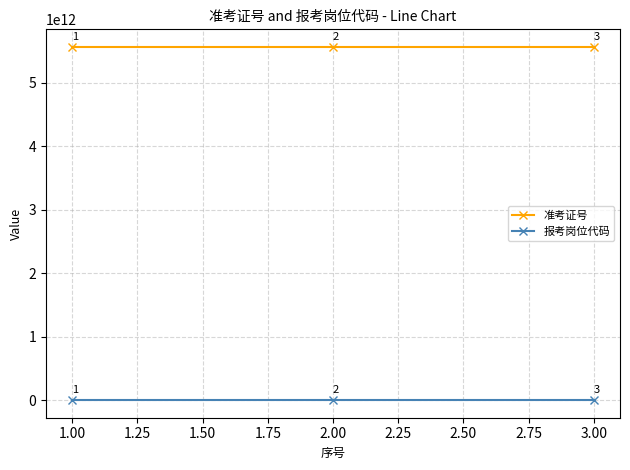

What is the value of the 准考证号 point at the 1st from the left?

5561271702013